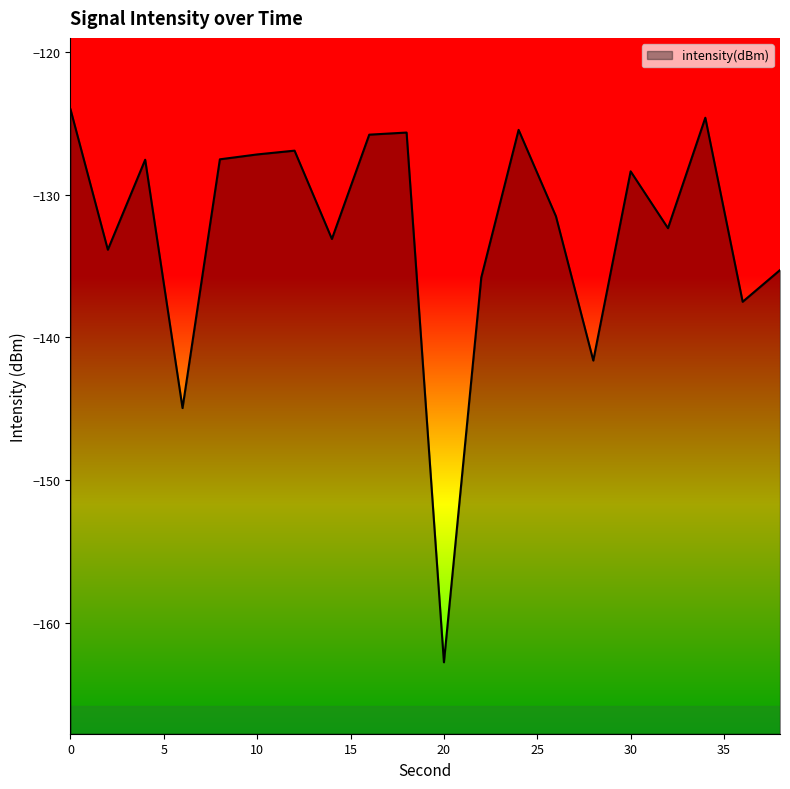

How many data points are less than -128?

11